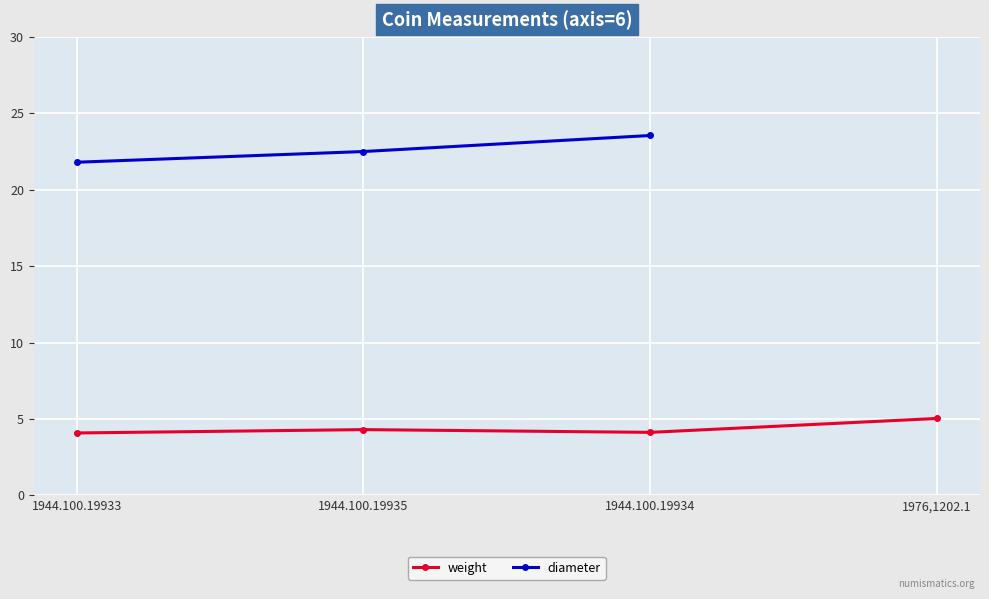

Rank the categories by value from lowest to highest.

1944.100.19933, 1944.100.19934, 1944.100.19935, 1976,1202.1